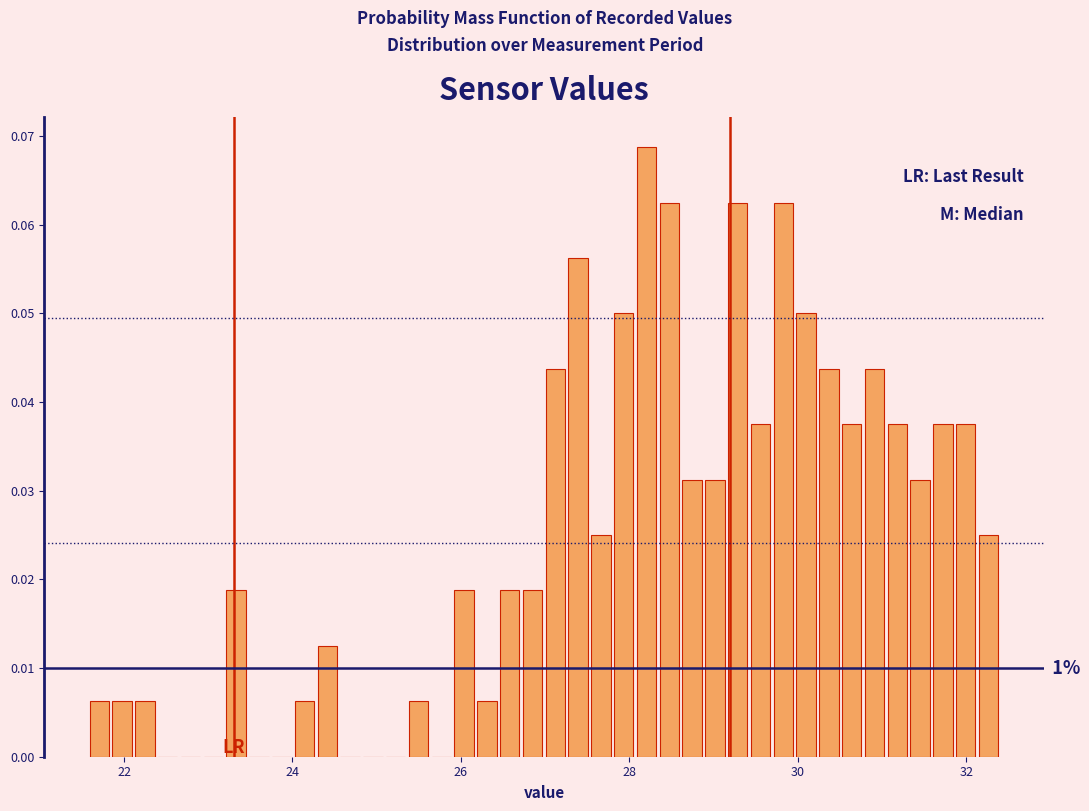

Read against the x-axis, roughly where is the centre of the tallest bar?

28.2